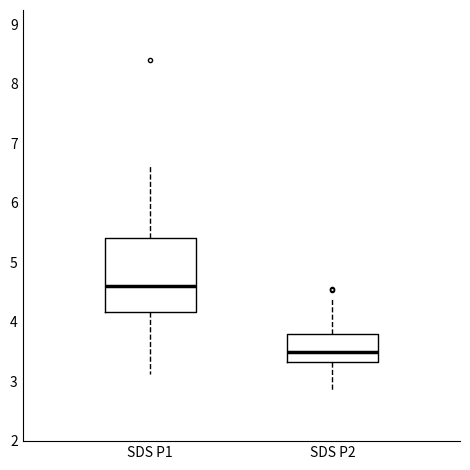

Reading left to right, read every box against the y-axis: the position of its median line, the range the box covers, and the ends of its whiskers. The values are not printed on the chart, so give them approximately, as read against the axis.

SDS P1: median 4.6, box 4.2 to 5.4, whiskers 3.1 to 6.6
SDS P2: median 3.5, box 3.3 to 3.8, whiskers 2.8 to 4.4